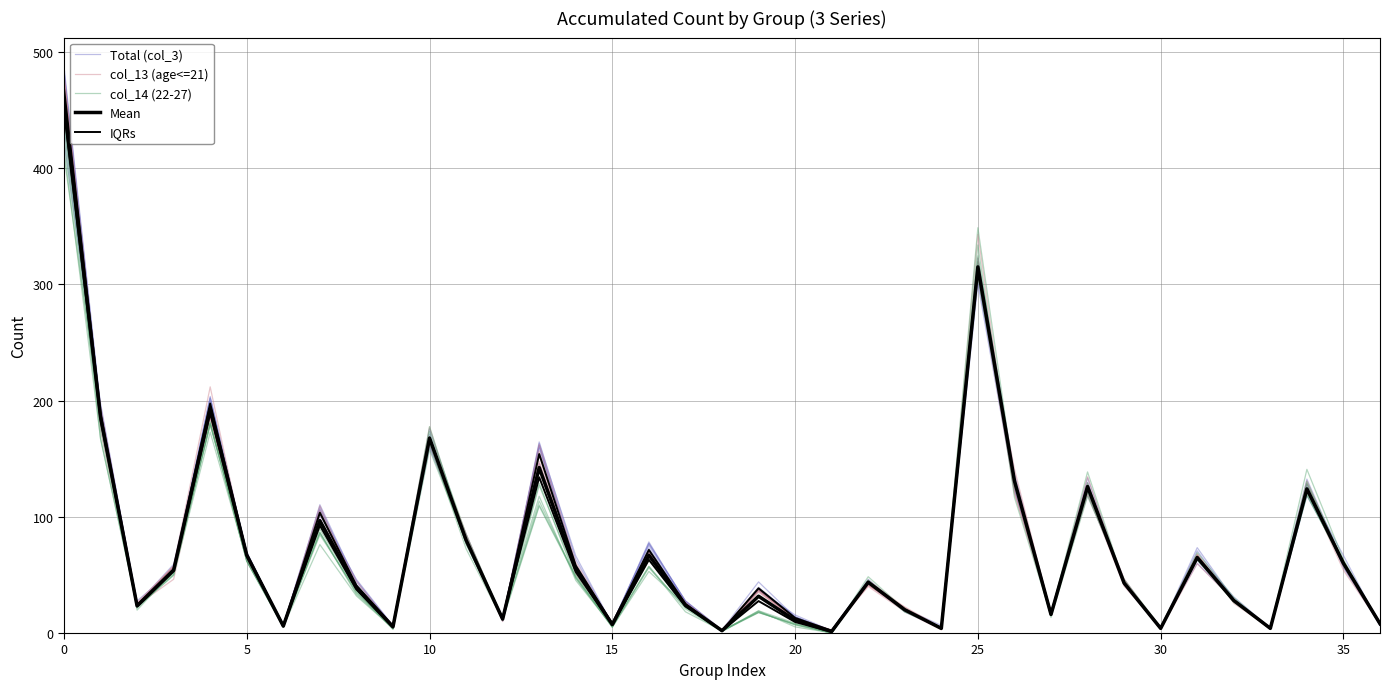

True or false: IQRs and col_13 (age<=21) cross at least once.

True